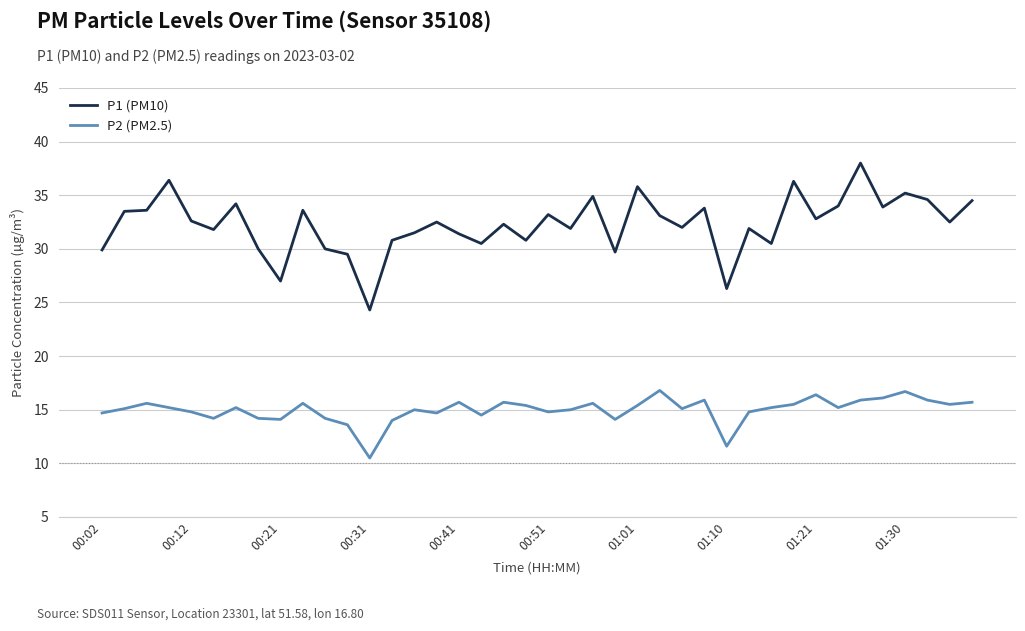

List the series in order of their overall mean, lowest first.

P2 (PM2.5), P1 (PM10)